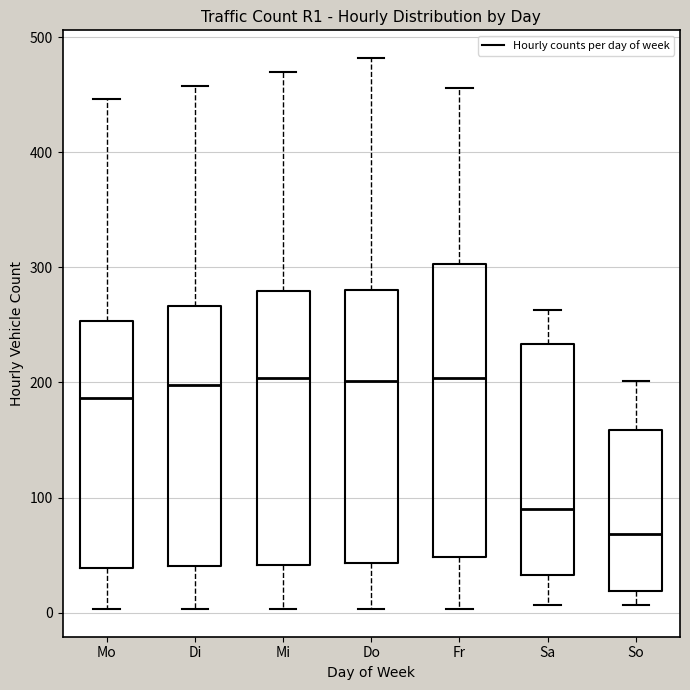

Which box is the tallest, from its lower edge to its upper edge?

Fr